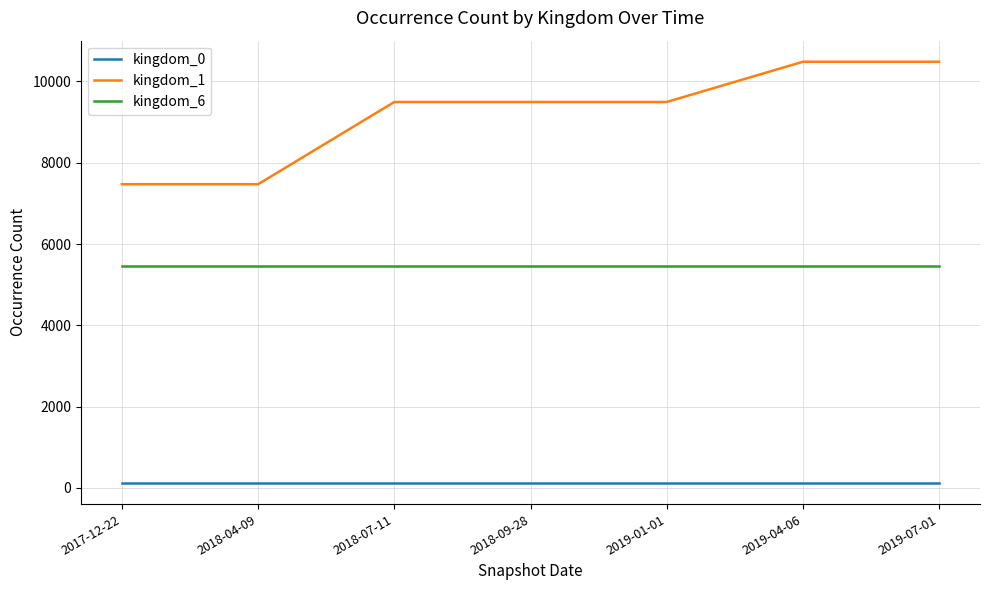

What are all the series names shown in the legend?

kingdom_0, kingdom_1, kingdom_6